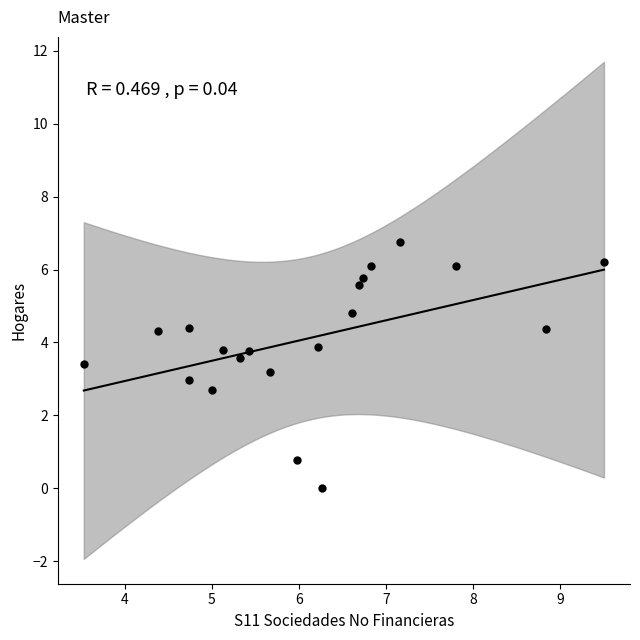

What is the range of Y values (max minus min)?

6.8